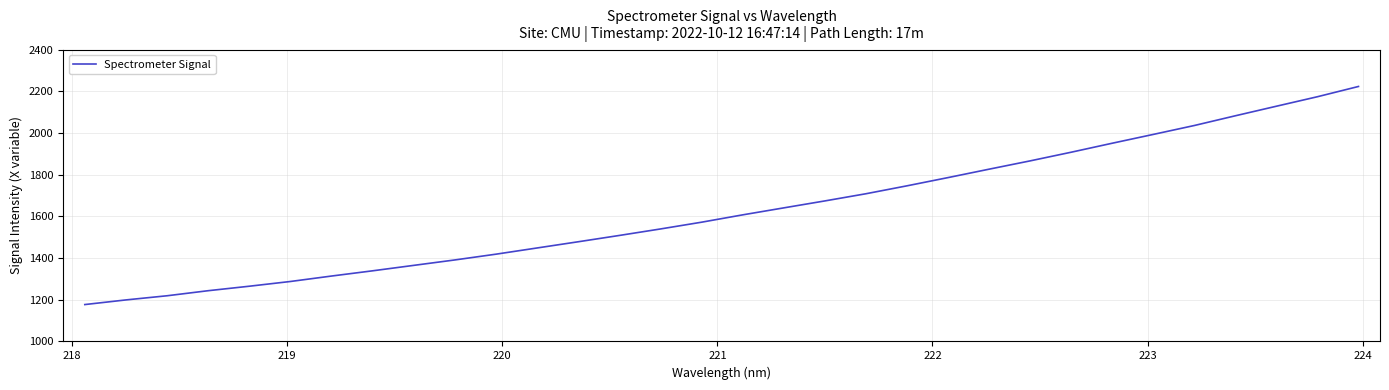

What is the smallest value displayed?

1176.9